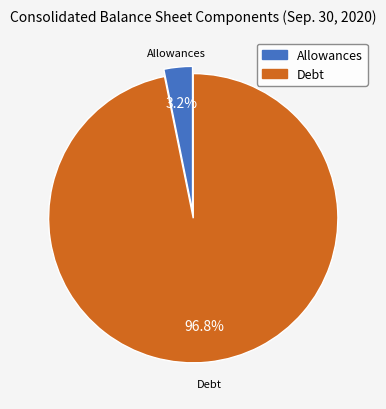

Rank the categories by value from highest to lowest.

Debt, Allowances